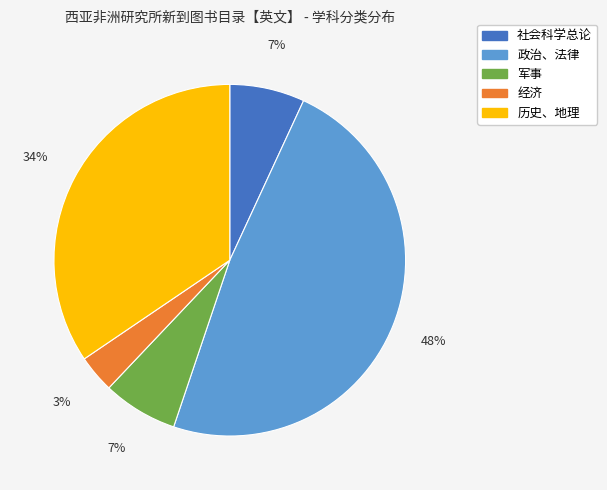

To the nearest percent, what percentage of the pie is 社会科学总论?

7%